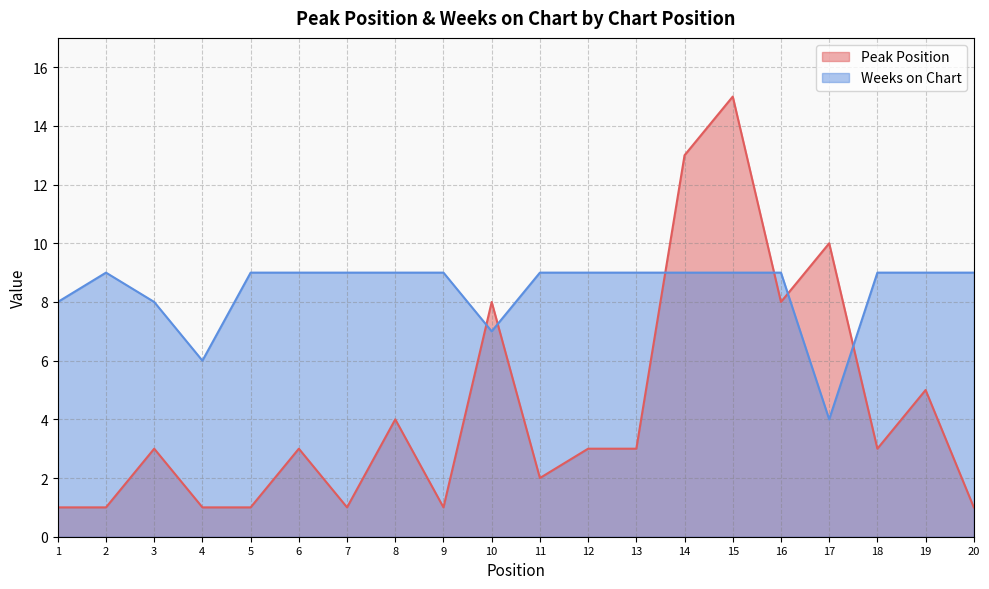

List the series in order of their overall mean, highest first.

Weeks on Chart, Peak Position